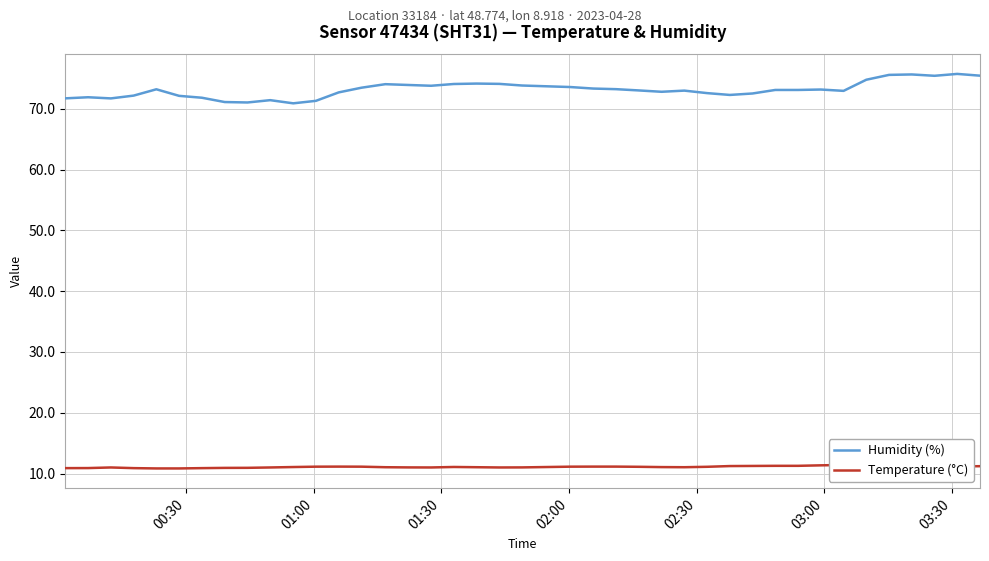

What is the lowest value of the Humidity (%) series?

70.9